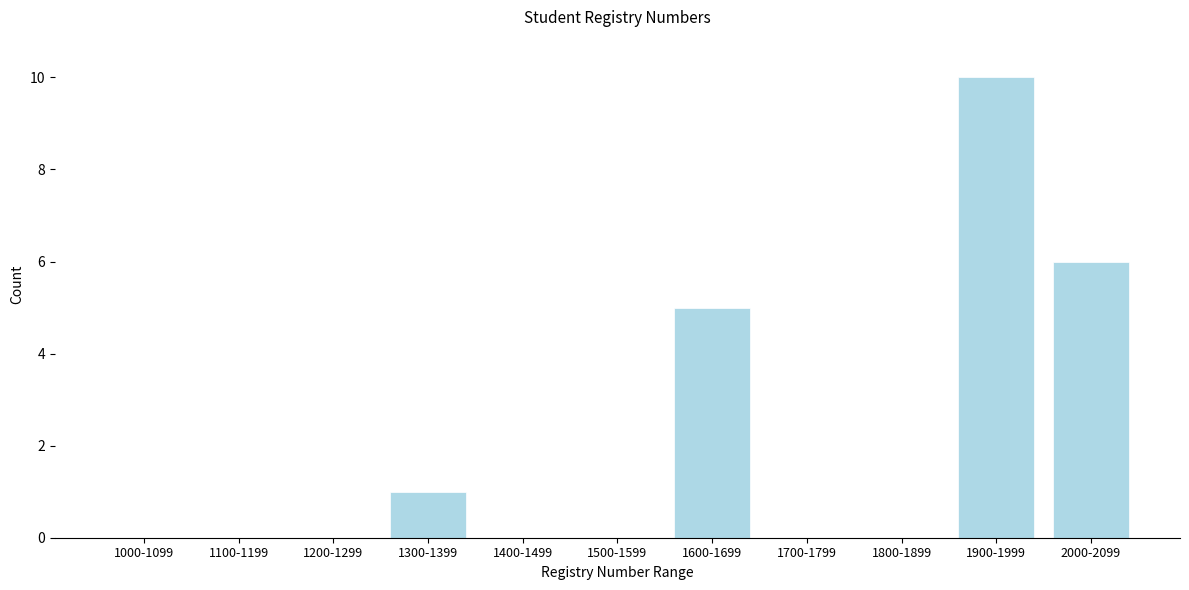

Reading left to right, list all the values displayed in this chart.

1000-1099=0	1100-1199=0	1200-1299=0	1300-1399=1	1400-1499=0	1500-1599=0	1600-1699=5	1700-1799=0	1800-1899=0	1900-1999=10	2000-2099=6